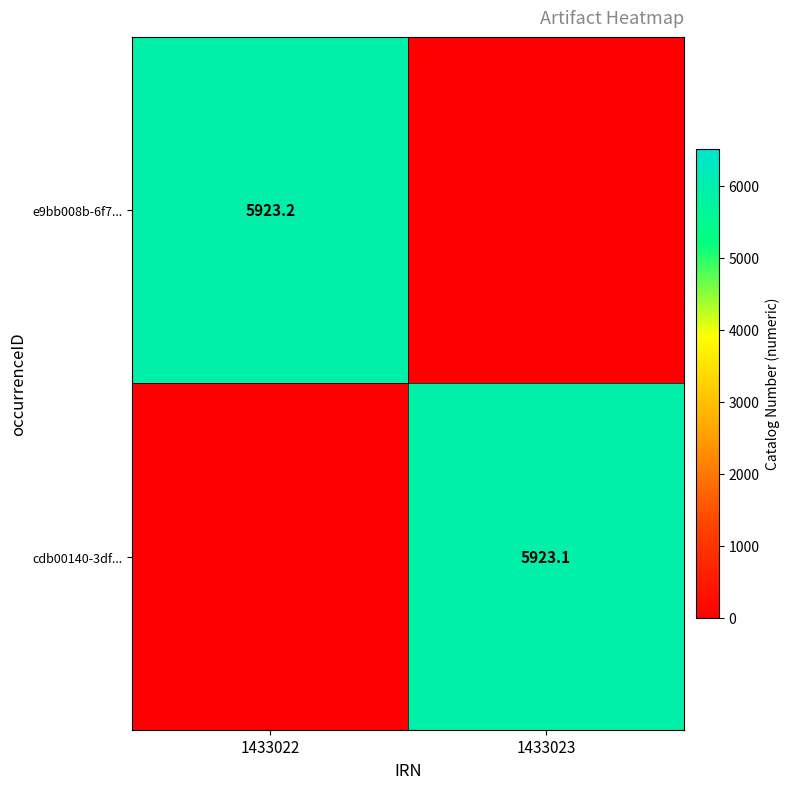

The cdb00140-3df... series shows 9751.9 at 1433023. True or false?

False